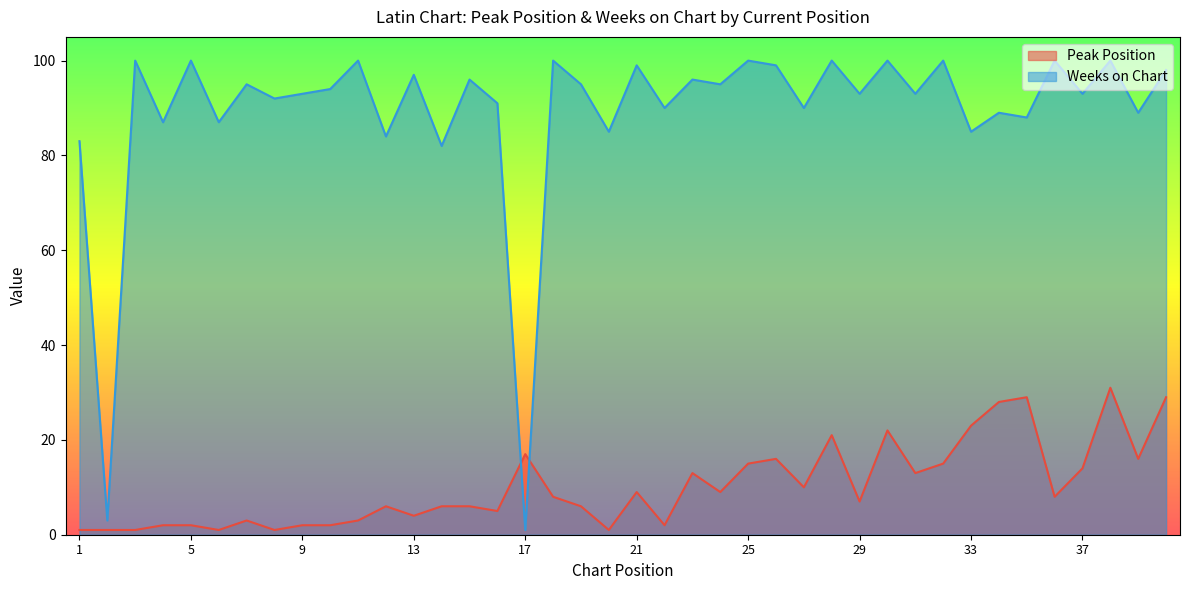

At which category is the sum across all series the highest?

38